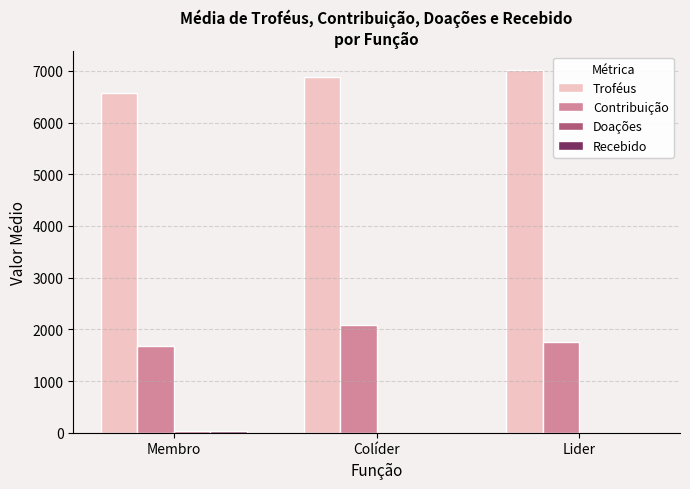

What value does the Contribuição series have at Lider?

1756.0